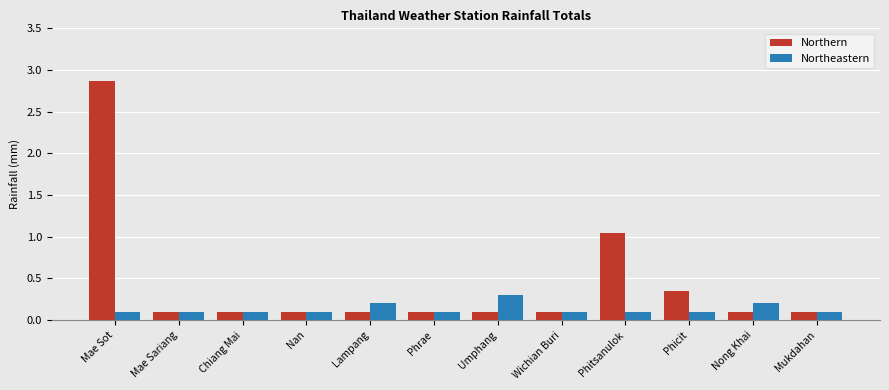

At Lampang, list the series in order from largest to smallest.

Northeastern, Northern